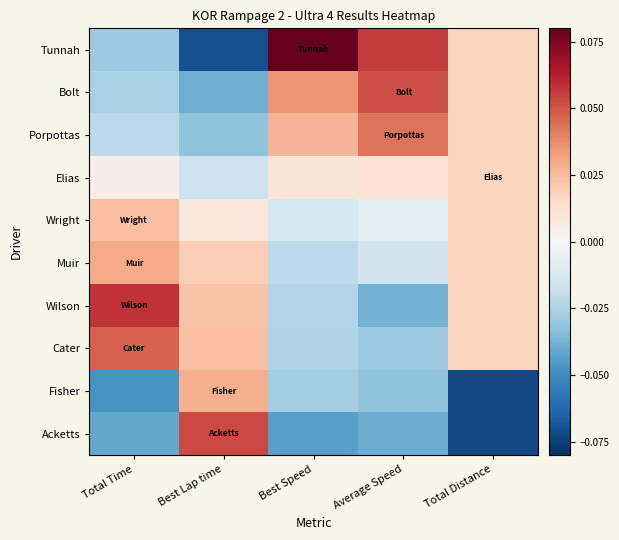

List the series in order of their peak value, highest first.

Tunnah, Wilson, Acketts, Bolt, Cater, Porpottas, Muir, Fisher, Wright, Elias